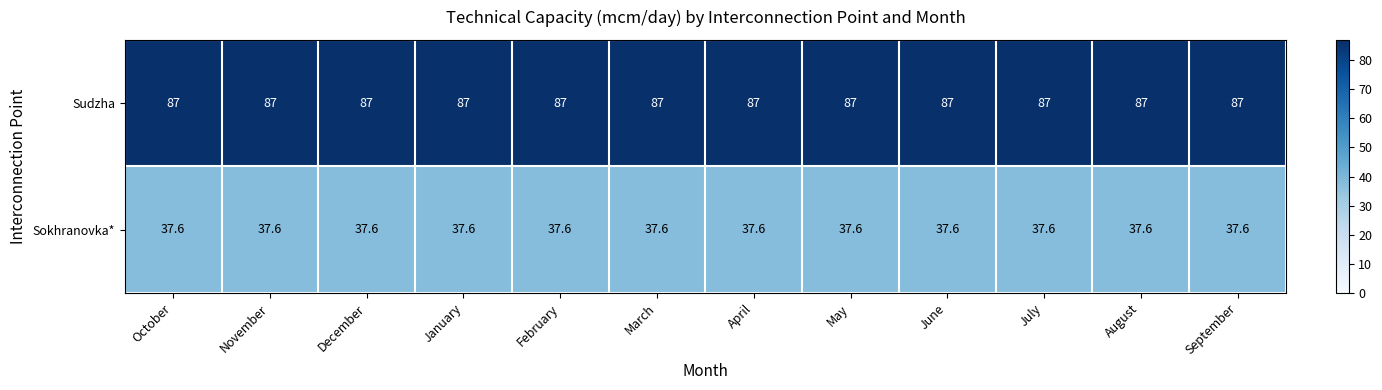

What is the sum of all Sokhranovka* values?

451.2